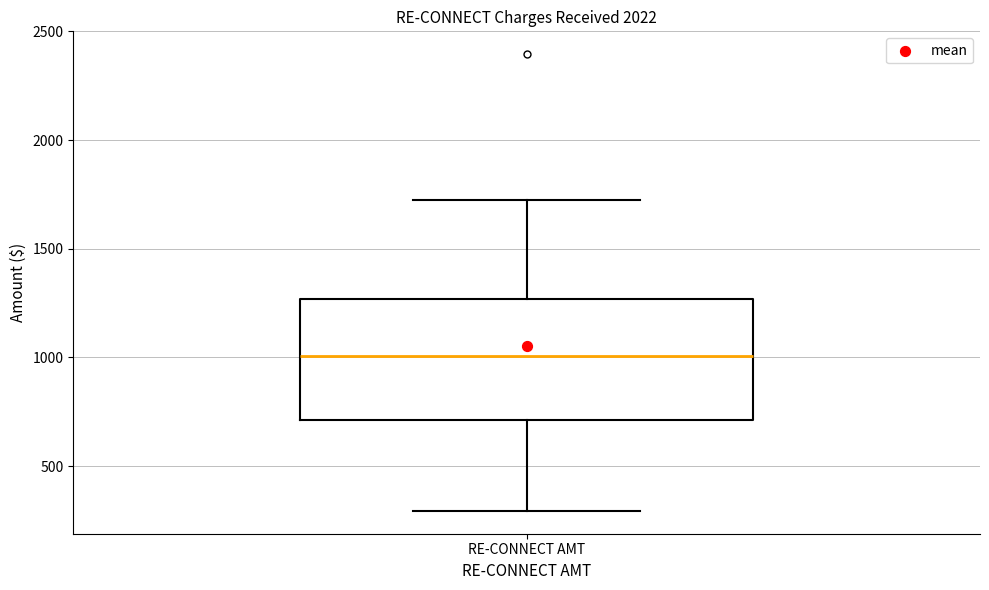

Where does the median line of the box for RE-CONNECT AMT sit on the y-axis? The values are not printed on the chart, so give them approximately, as read against the axis.

1000